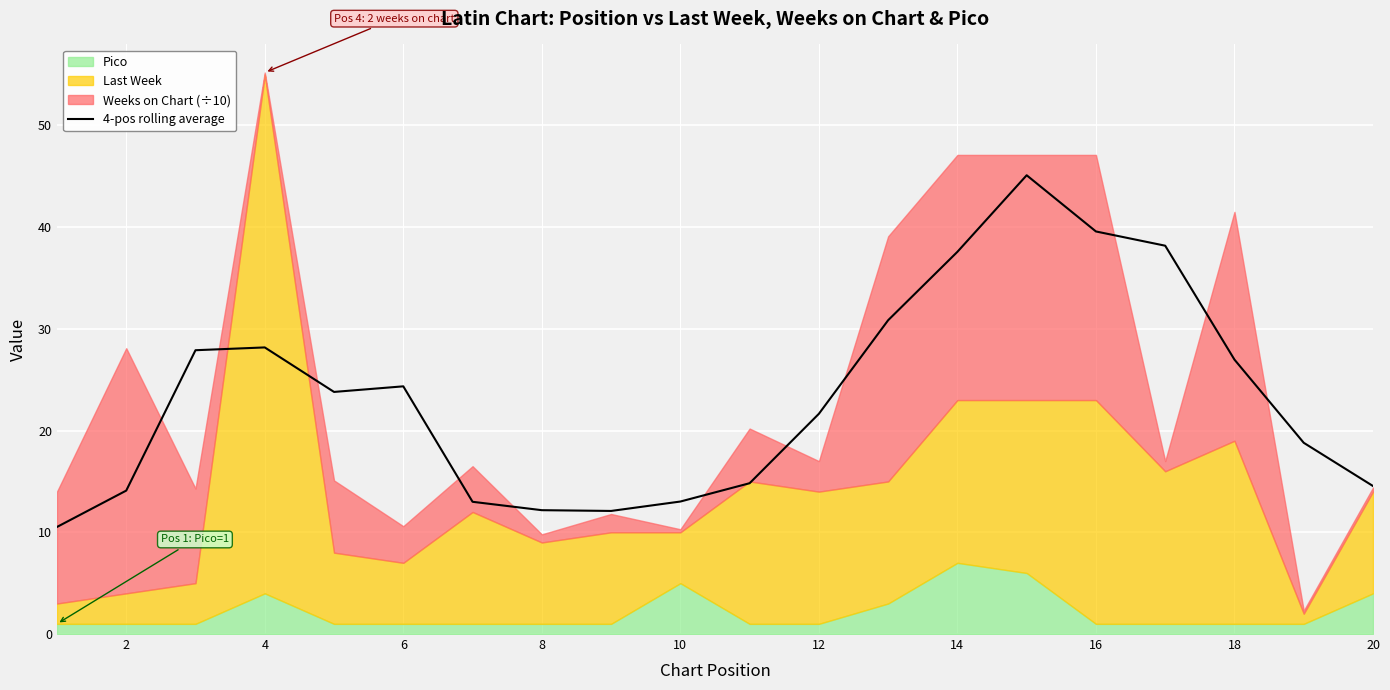

Is it true that 4-pos rolling average equals 9.4 at 4?

False